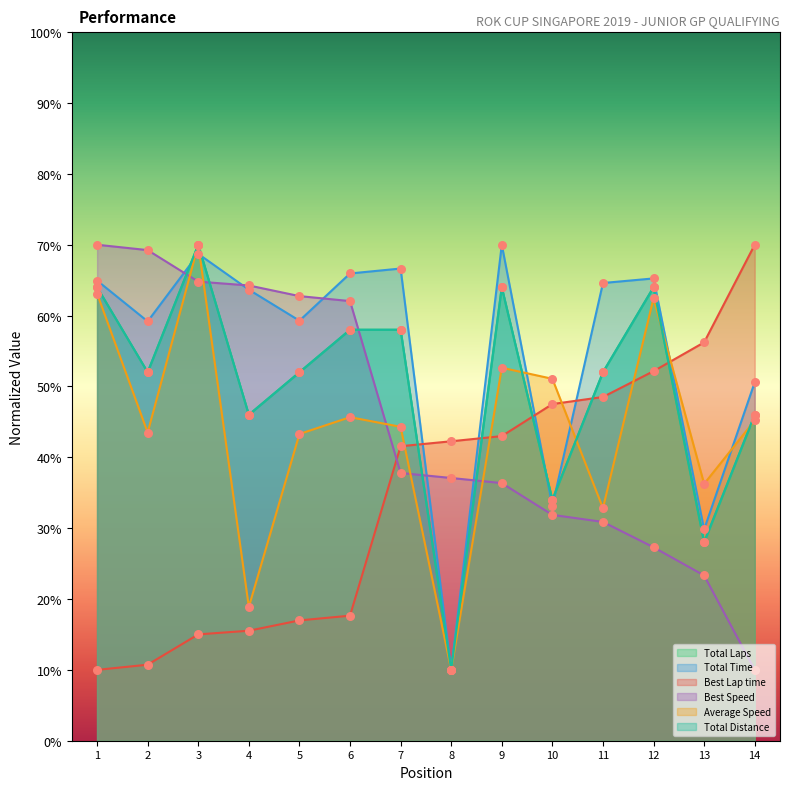

What are all the series names shown in the legend?

Total Laps, Total Time, Best Lap time, Best Speed, Average Speed, Total Distance